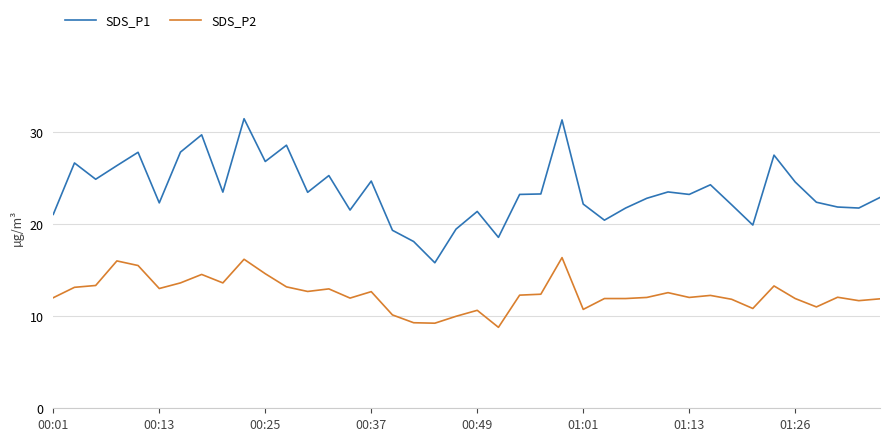

Rank the series by their average value, from highest to lowest.

SDS_P1, SDS_P2